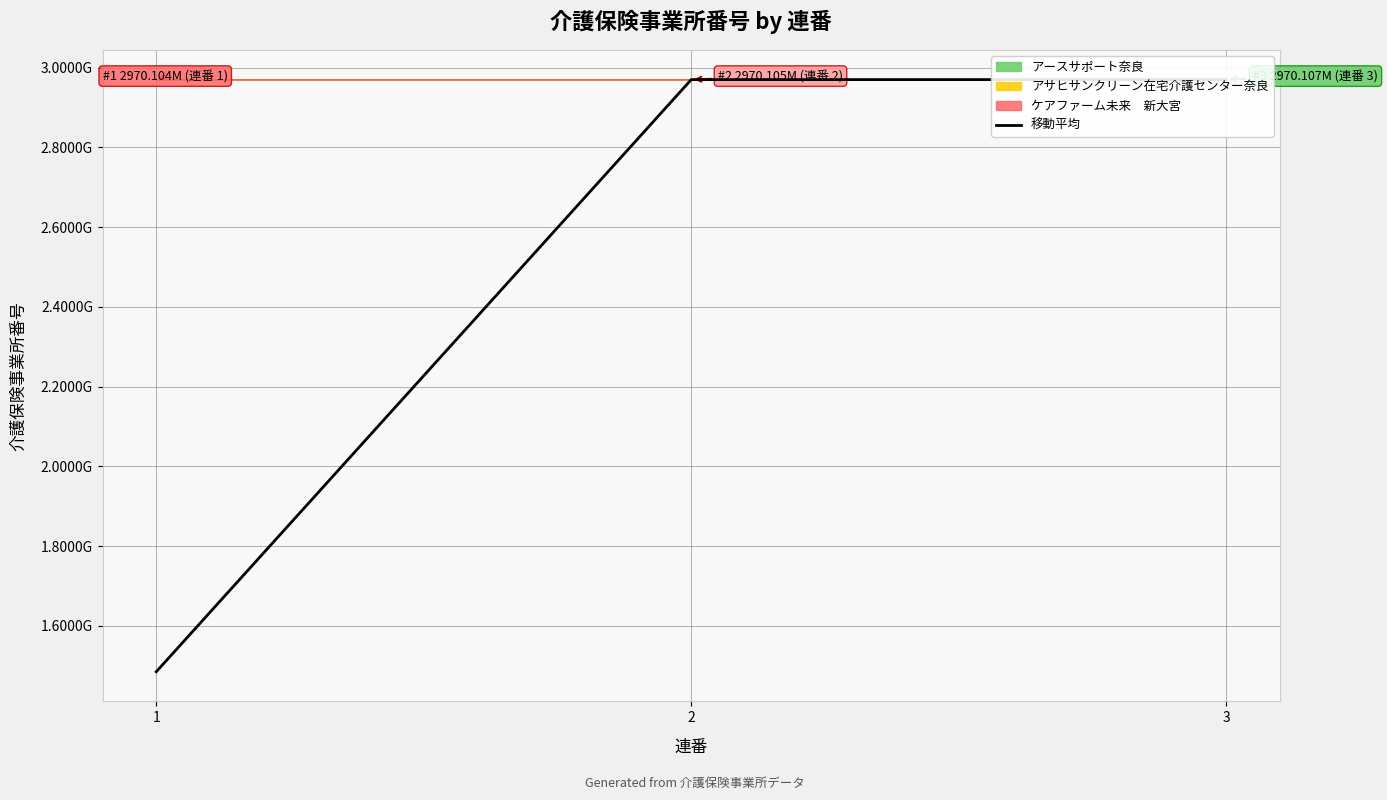

The chart shows a value of 4650505638.7 at 2. True or false?

False